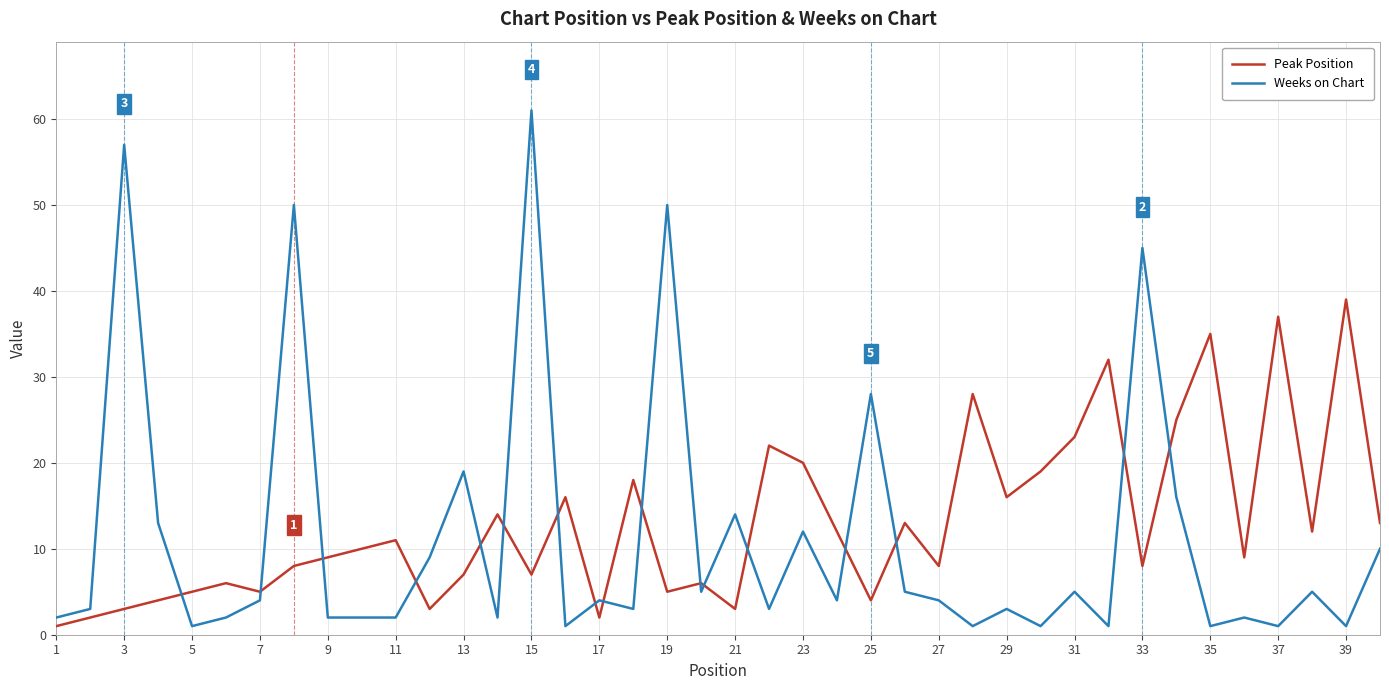

What is the difference between the maximum and minimum values in the Weeks on Chart series?

60